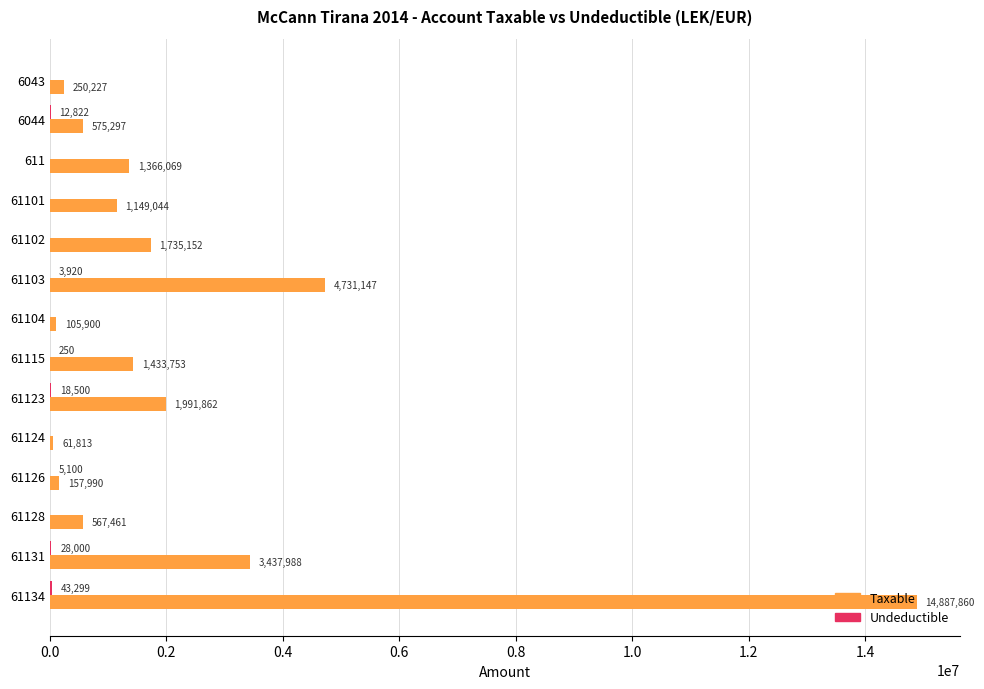

At which label is Taxable closest to 7474836?

61103